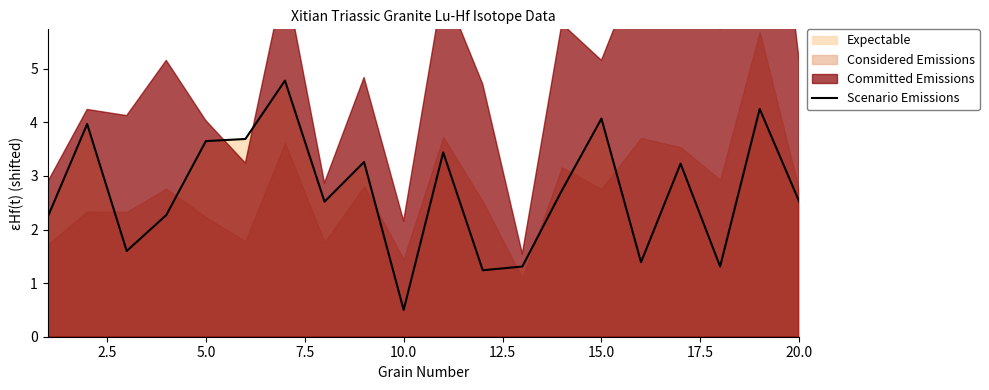

How many points are lower than both their immediate neighbors (excluding endpoints)?

6